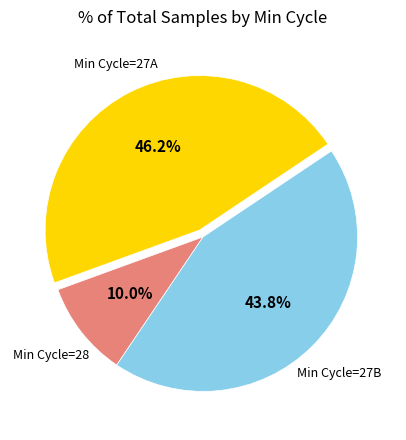

Is there any slice that represents more than half of the pie?

No